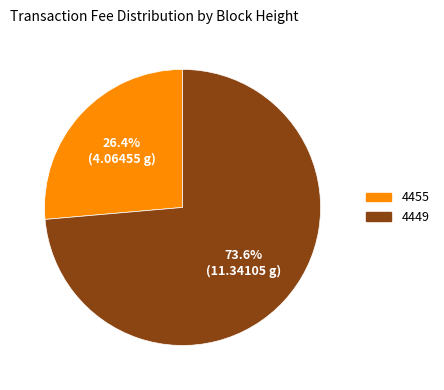

Combined, do 4455 and 4449 account for over 50%?

Yes